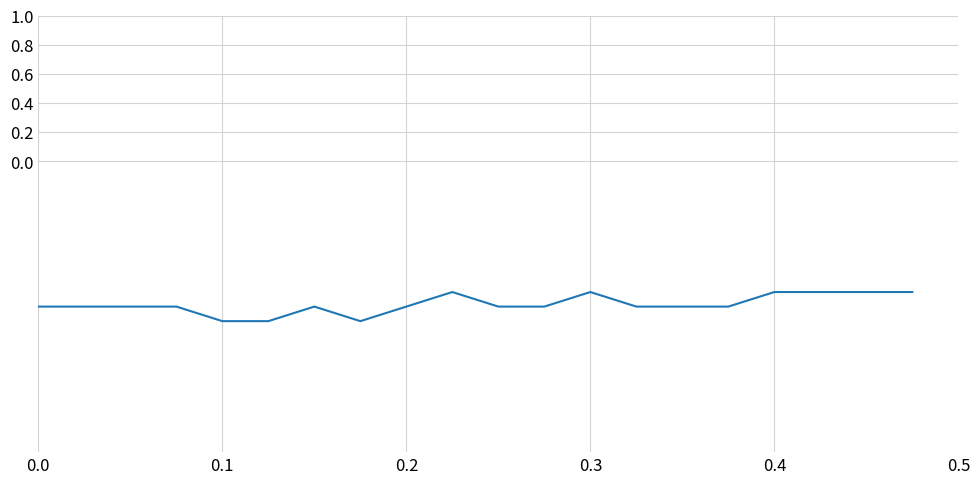

What is the greatest value displayed?

-0.9